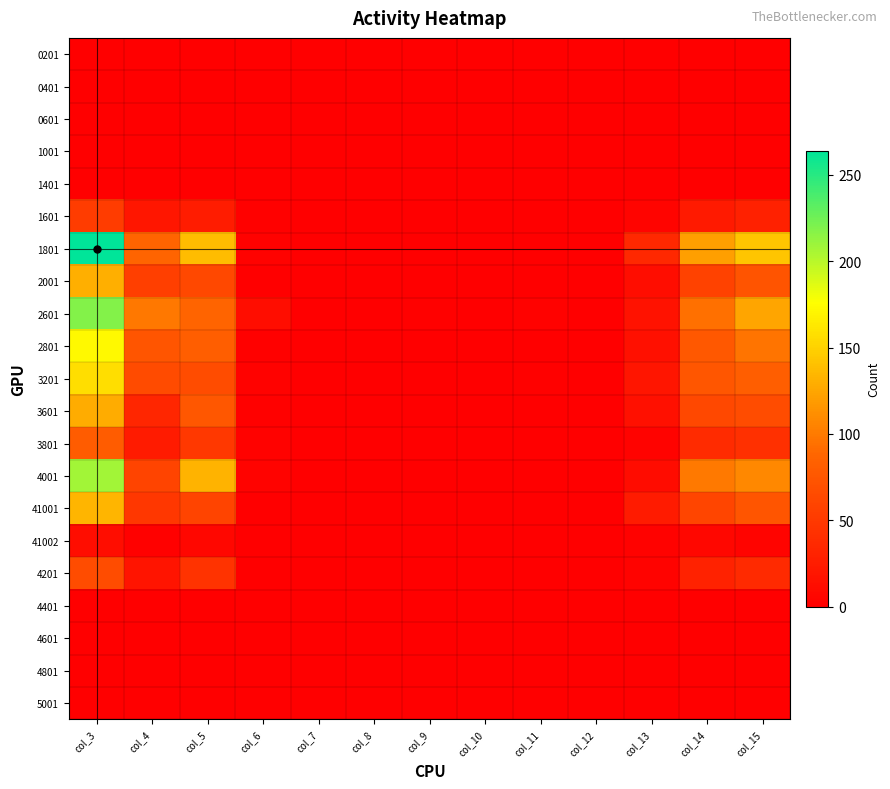

Reading right to left, transcribe all the data shown in this chart.

0201: col_15=0	col_14=0	col_13=0	col_12=0	col_11=0	col_10=0	col_9=0	col_8=0	col_7=0	col_6=0	col_5=0	col_4=0	col_3=0
0401: col_15=0	col_14=0	col_13=0	col_12=0	col_11=0	col_10=0	col_9=0	col_8=0	col_7=0	col_6=0	col_5=0	col_4=0	col_3=0
0601: col_15=0	col_14=0	col_13=0	col_12=0	col_11=0	col_10=0	col_9=0	col_8=0	col_7=0	col_6=0	col_5=0	col_4=0	col_3=0
1001: col_15=0	col_14=0	col_13=0	col_12=0	col_11=0	col_10=0	col_9=0	col_8=0	col_7=0	col_6=0	col_5=0	col_4=0	col_3=0
1401: col_15=0	col_14=0	col_13=0	col_12=0	col_11=0	col_10=0	col_9=0	col_8=0	col_7=0	col_6=0	col_5=0	col_4=0	col_3=0
1601: col_15=29	col_14=23	col_13=5	col_12=0	col_11=0	col_10=0	col_9=0	col_8=0	col_7=0	col_6=2	col_5=25	col_4=20	col_3=52
1801: col_15=143	col_14=121	col_13=36	col_12=0	col_11=0	col_10=0	col_9=0	col_8=0	col_7=0	col_6=3	col_5=138	col_4=87	col_3=264
2001: col_15=73	col_14=57	col_13=12	col_12=0	col_11=0	col_10=0	col_9=0	col_8=0	col_7=0	col_6=1	col_5=62	col_4=55	col_3=130
2601: col_15=124	col_14=94	col_13=16	col_12=0	col_11=3	col_10=0	col_9=2	col_8=0	col_7=0	col_6=12	col_5=87	col_4=98	col_3=218
2801: col_15=96	col_14=77	col_13=15	col_12=0	col_11=0	col_10=0	col_9=0	col_8=0	col_7=0	col_6=2	col_5=82	col_4=74	col_3=173
3201: col_15=82	col_14=75	col_13=19	col_12=0	col_11=2	col_10=0	col_9=1	col_8=0	col_7=1	col_6=3	col_5=66	col_4=65	col_3=157
3601: col_15=66	col_14=62	col_13=15	col_12=0	col_11=1	col_10=0	col_9=0	col_8=0	col_7=0	col_6=2	col_5=76	col_4=34	col_3=128
3801: col_15=42	col_14=38	col_13=4	col_12=0	col_11=0	col_10=0	col_9=0	col_8=0	col_7=0	col_6=3	col_5=49	col_4=24	col_3=80
4001: col_15=108	col_14=100	col_13=11	col_12=0	col_11=0	col_10=0	col_9=1	col_8=0	col_7=0	col_6=4	col_5=133	col_4=59	col_3=208
41001: col_15=74	col_14=60	col_13=24	col_12=0	col_11=0	col_10=0	col_9=1	col_8=1	col_7=0	col_6=1	col_5=59	col_4=48	col_3=134
41002: col_15=5	col_14=7	col_13=3	col_12=0	col_11=0	col_10=0	col_9=0	col_8=0	col_7=0	col_6=0	col_5=7	col_4=2	col_3=12
4201: col_15=37	col_14=30	col_13=4	col_12=0	col_11=0	col_10=0	col_9=0	col_8=0	col_7=0	col_6=0	col_5=45	col_4=18	col_3=67
4401: col_15=0	col_14=0	col_13=0	col_12=0	col_11=0	col_10=0	col_9=0	col_8=0	col_7=0	col_6=0	col_5=0	col_4=0	col_3=0
4601: col_15=0	col_14=0	col_13=0	col_12=0	col_11=0	col_10=0	col_9=0	col_8=0	col_7=0	col_6=0	col_5=0	col_4=0	col_3=0
4801: col_15=0	col_14=0	col_13=0	col_12=0	col_11=0	col_10=0	col_9=0	col_8=0	col_7=0	col_6=0	col_5=0	col_4=0	col_3=0
5001: col_15=0	col_14=0	col_13=0	col_12=0	col_11=0	col_10=0	col_9=0	col_8=0	col_7=0	col_6=0	col_5=0	col_4=0	col_3=0